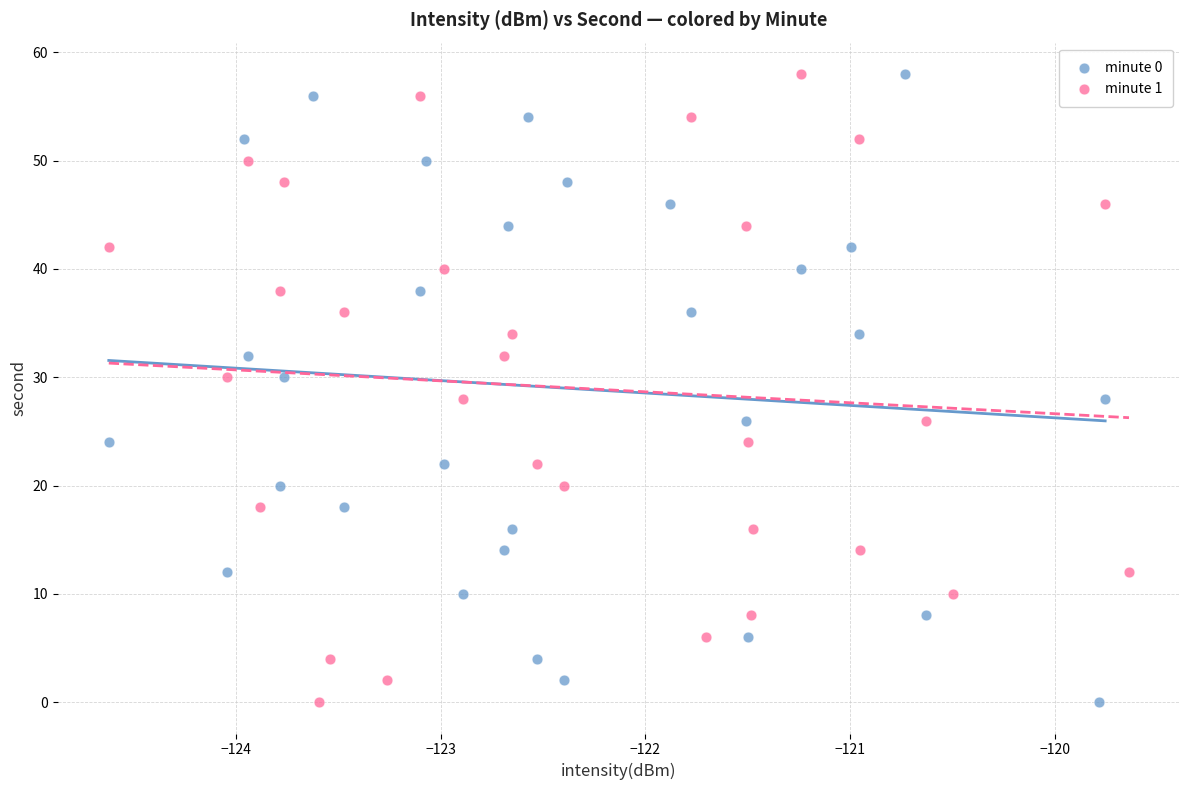

What are all the series names shown in the legend?

minute 0, minute 1